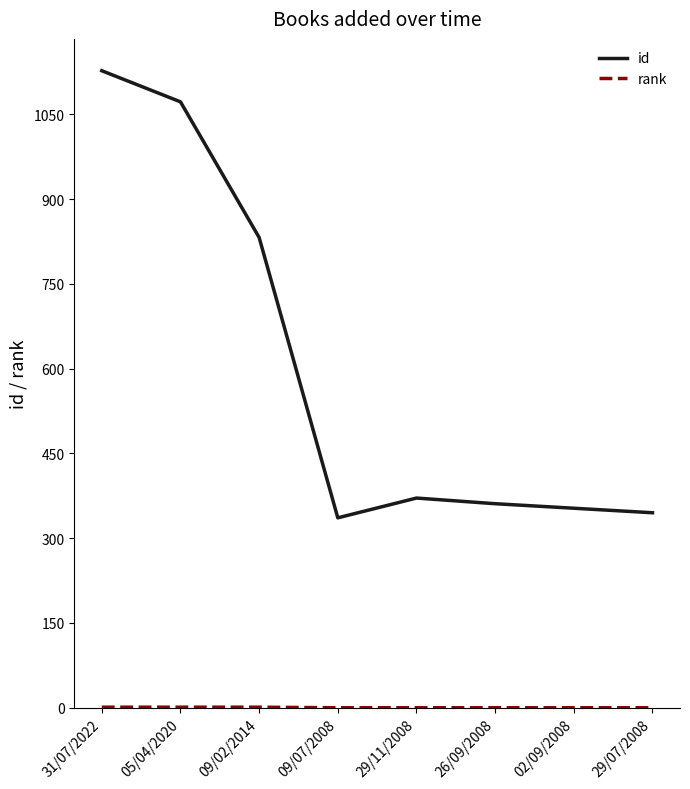

Between 31/07/2022 and 05/04/2020, which series saw the biggest shift?

id